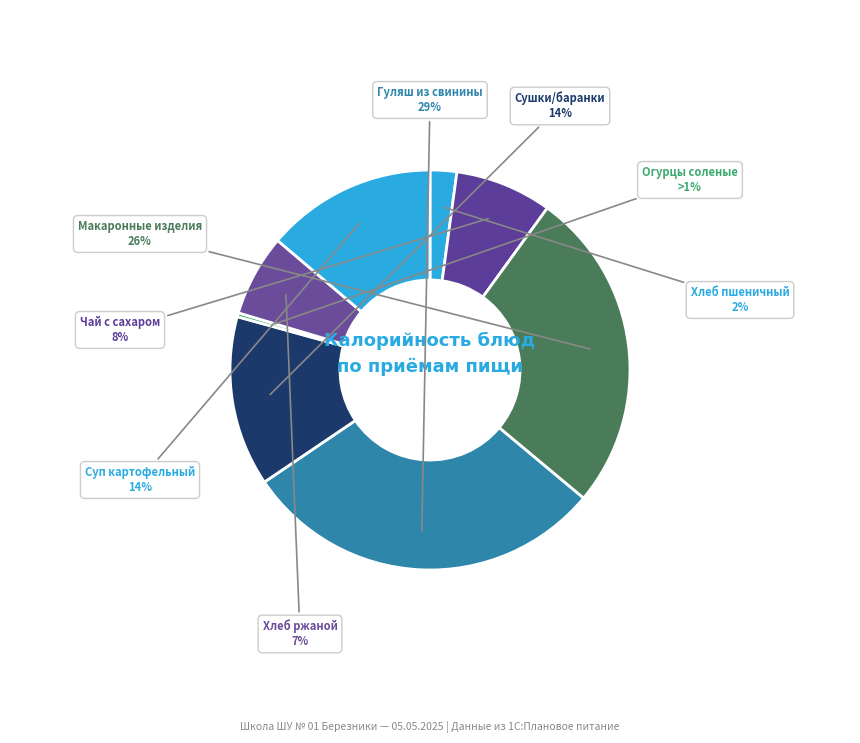

Approximately how many times larger is the value at Хлеб пшеничный compared to Огурцы соленые?

6.8